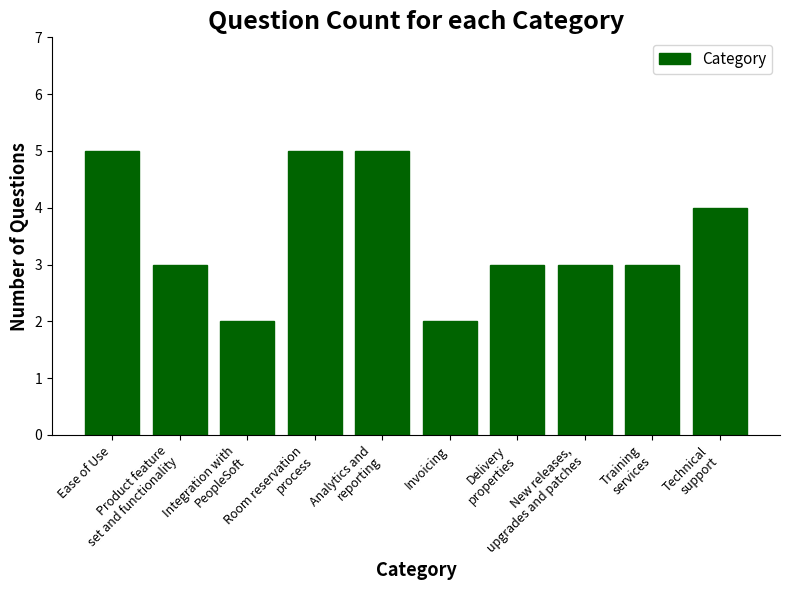

What is the difference between the maximum and minimum values?

3